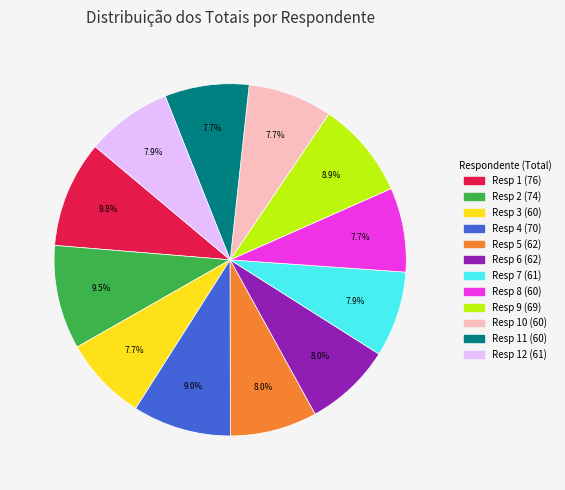

Does any single category account for the majority?

No